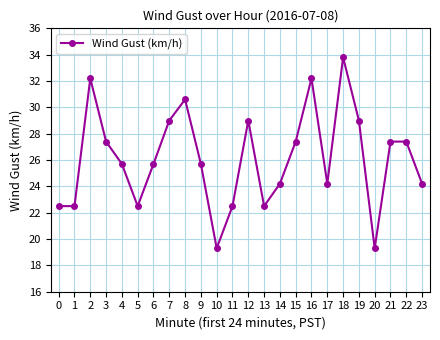

True or false: the data shows 27.4 at 22.

True